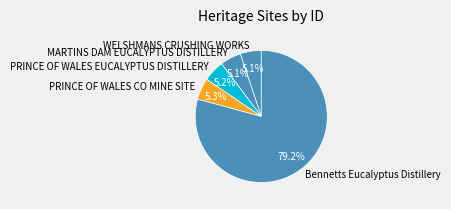

What is the majority slice?

Bennetts Eucalyptus Distillery